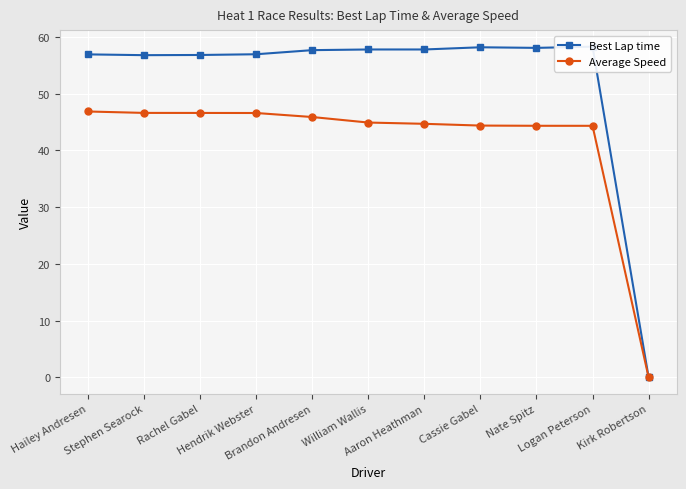

How many distinct data groups are displayed?

2